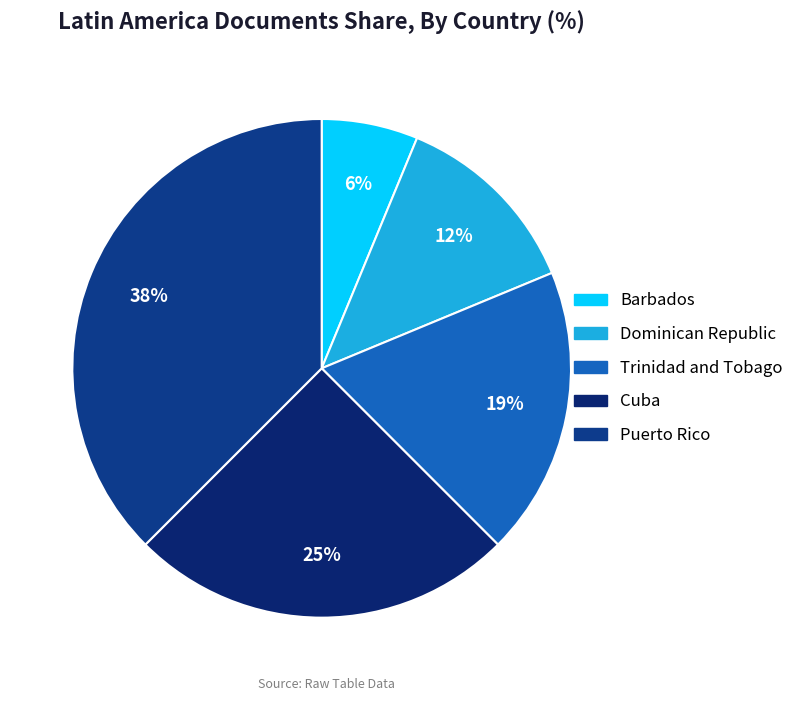

Rank the categories by value from lowest to highest.

Barbados, Dominican Republic, Trinidad and Tobago, Cuba, Puerto Rico